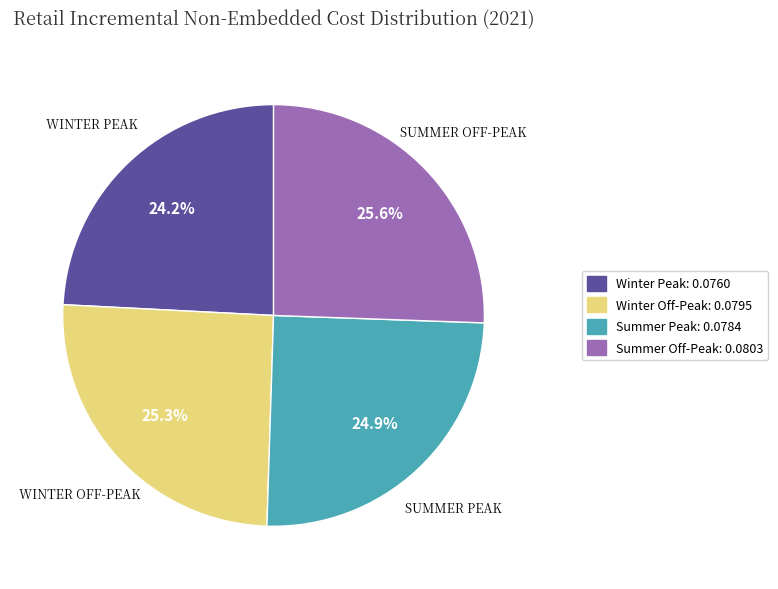

How many segments does this pie chart have?

4